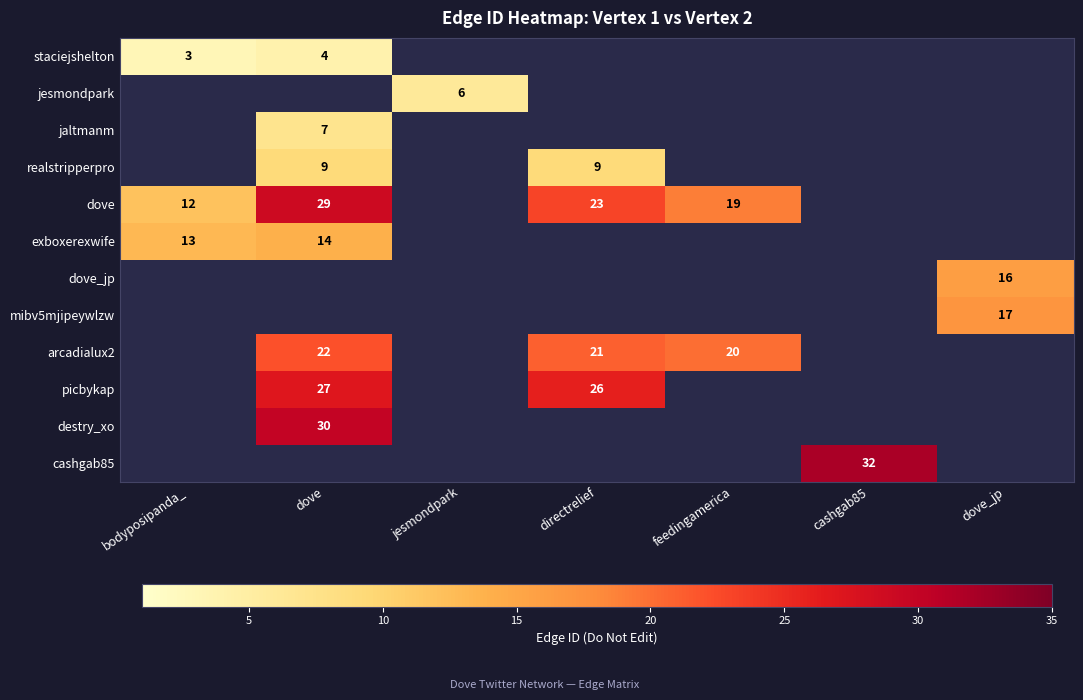

The dove series shows 23 at directrelief. True or false?

True